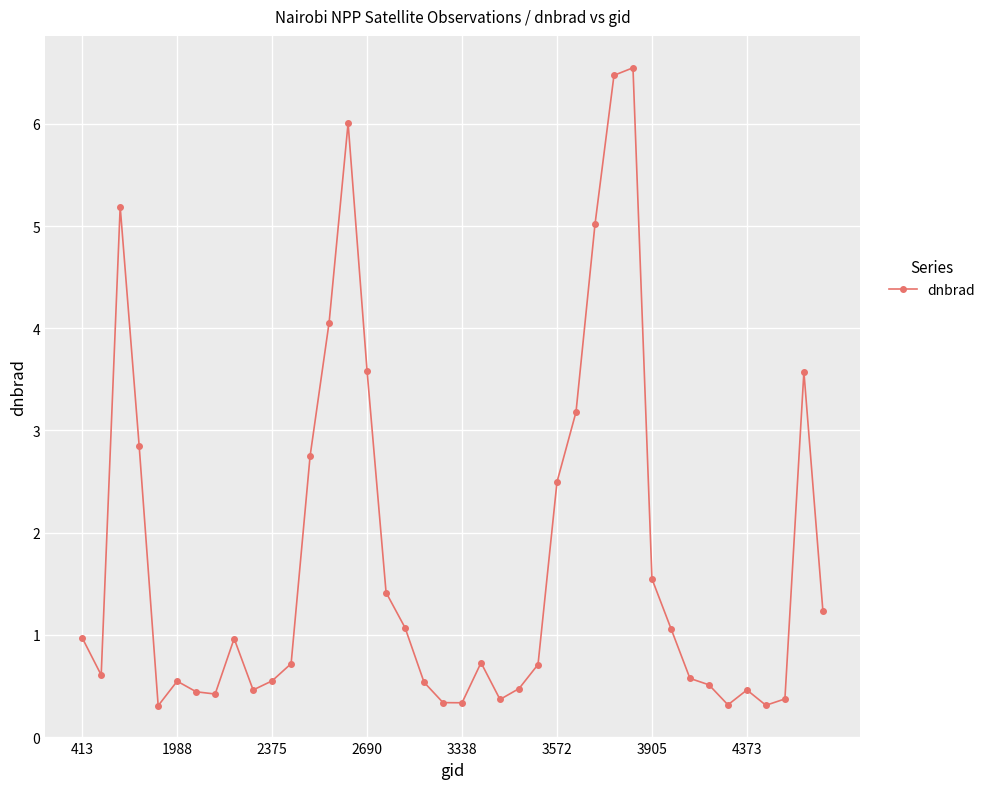

What is the sum of all values?

70.1